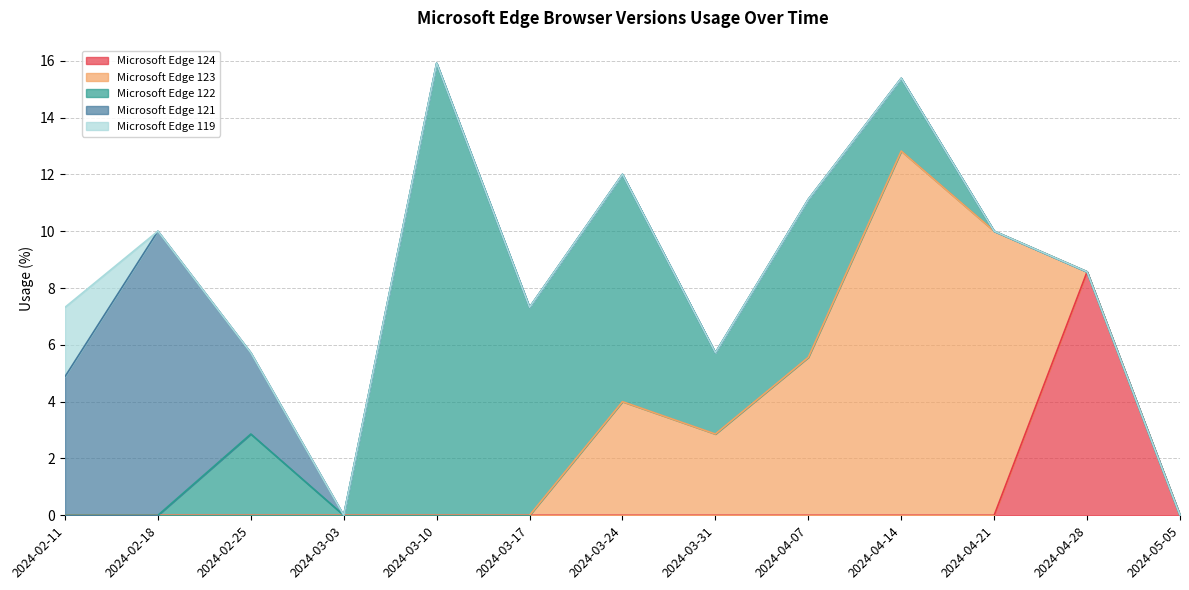

What is the sum of the Microsoft Edge 122 values at 2024-03-31 and 2024-04-14?

5.4